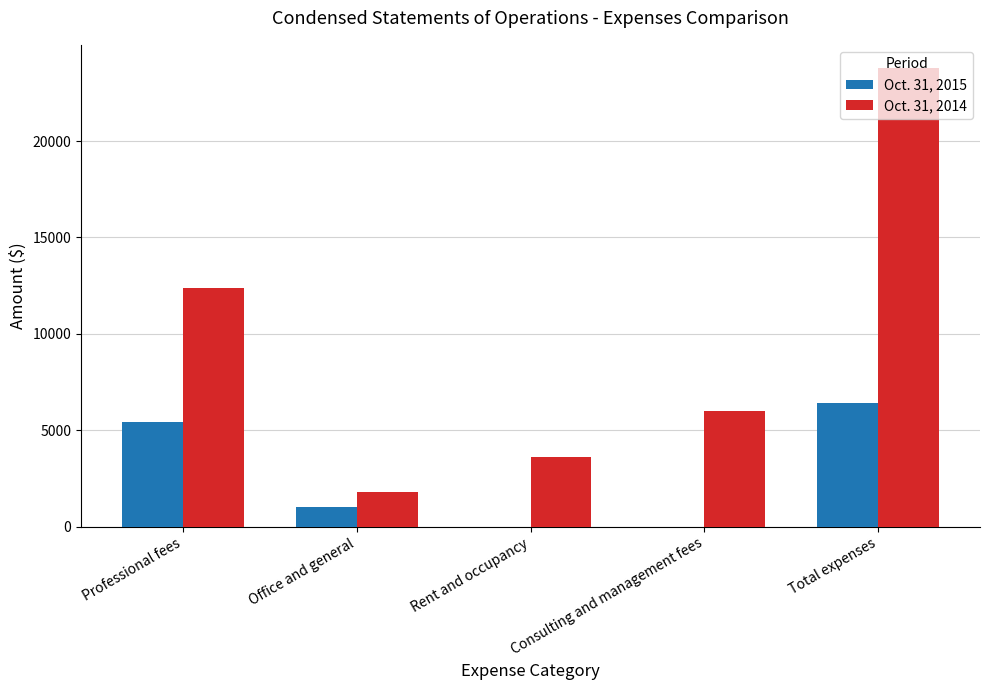

What is the total value across all series at Office and general?

2839